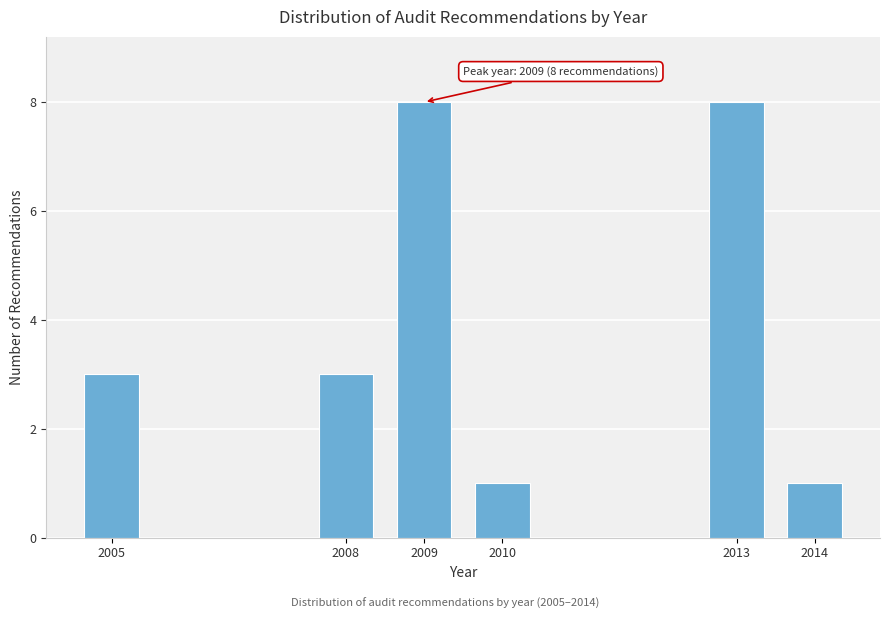

Reading left to right, extract all data points from this chart.

2005=3	2008=3	2009=8	2010=1	2013=8	2014=1